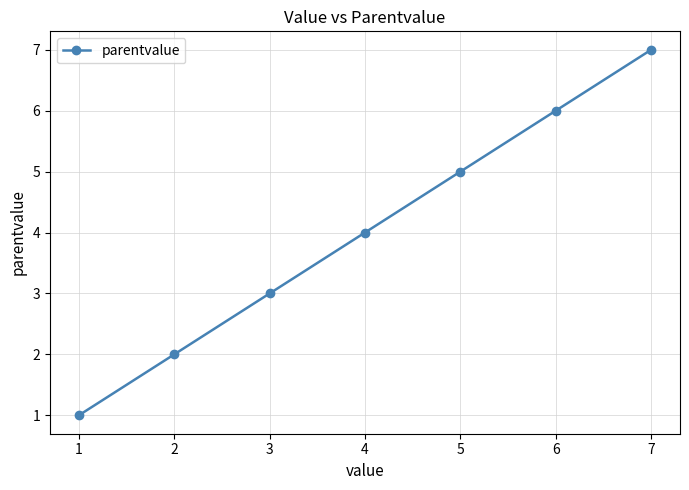

How many values are between 2 and 6?

5